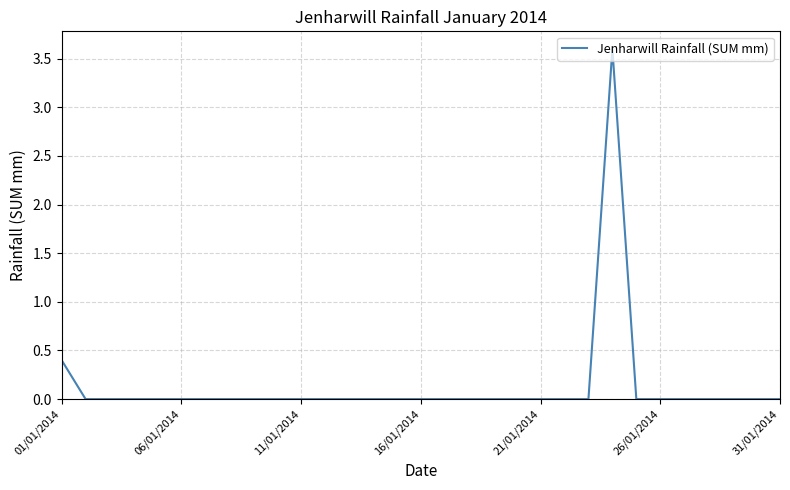

What is the difference between the maximum and minimum values?

3.6